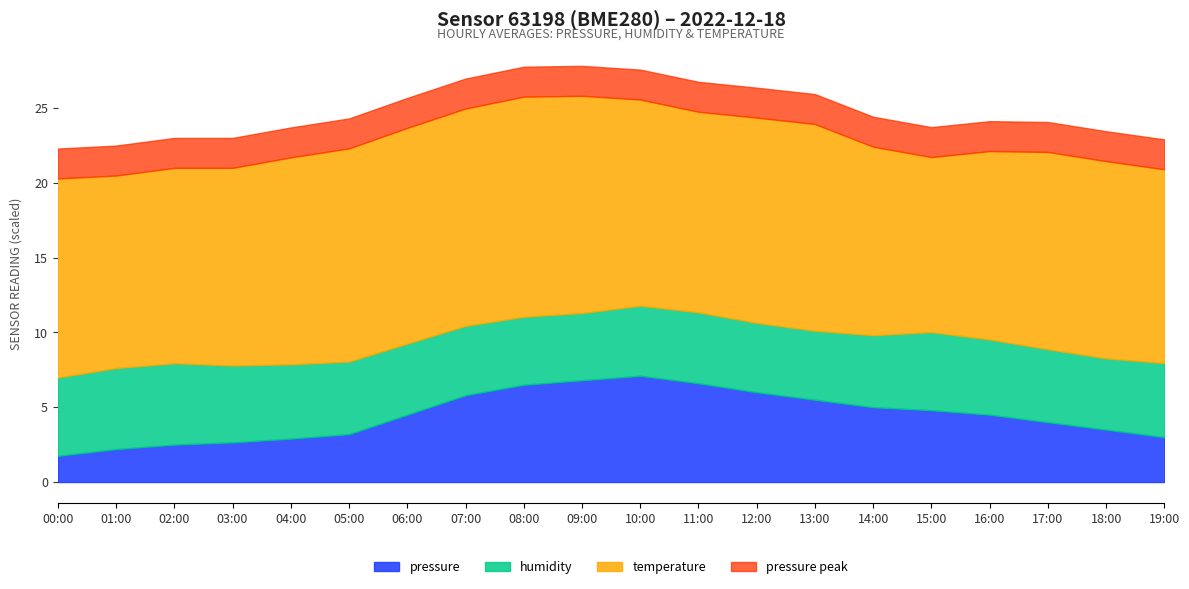

What are all the series names shown in the legend?

pressure, humidity, temperature, pressure peak